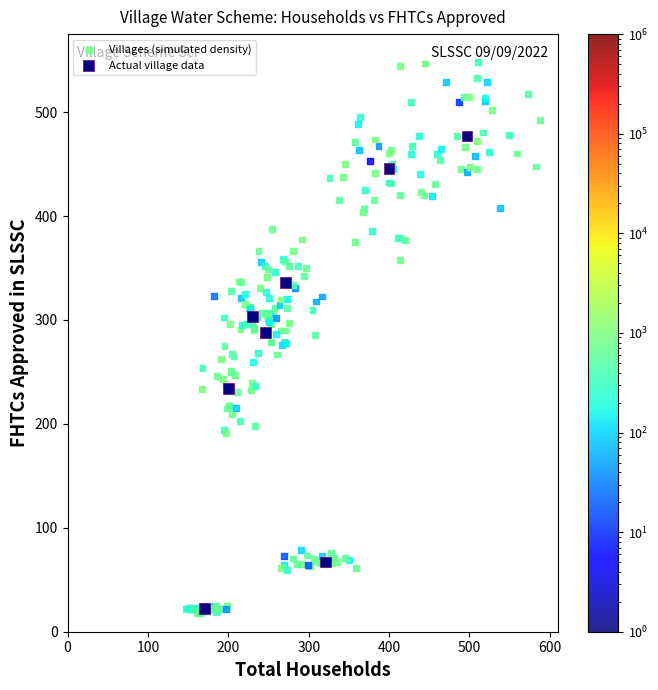

Which series contains the highest Y value?

Villages (simulated density)